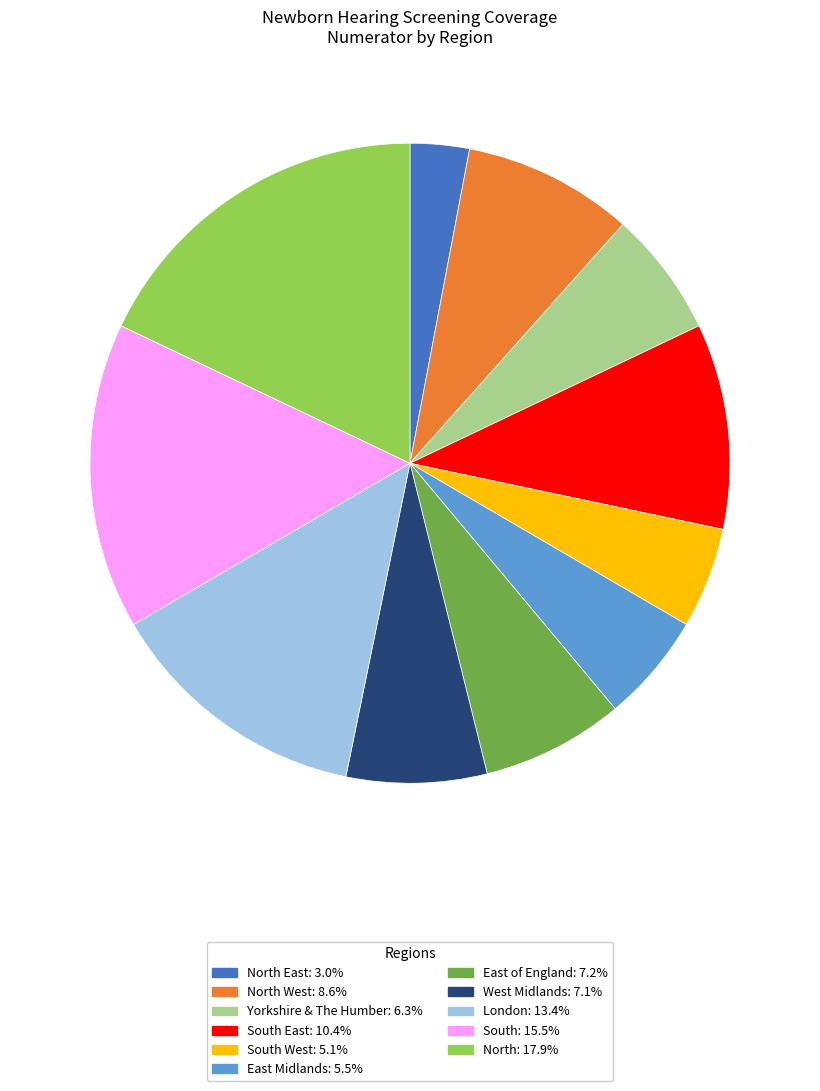

What is the ratio of the value at South West: 5.1% to the value at North: 17.9%?

0.3